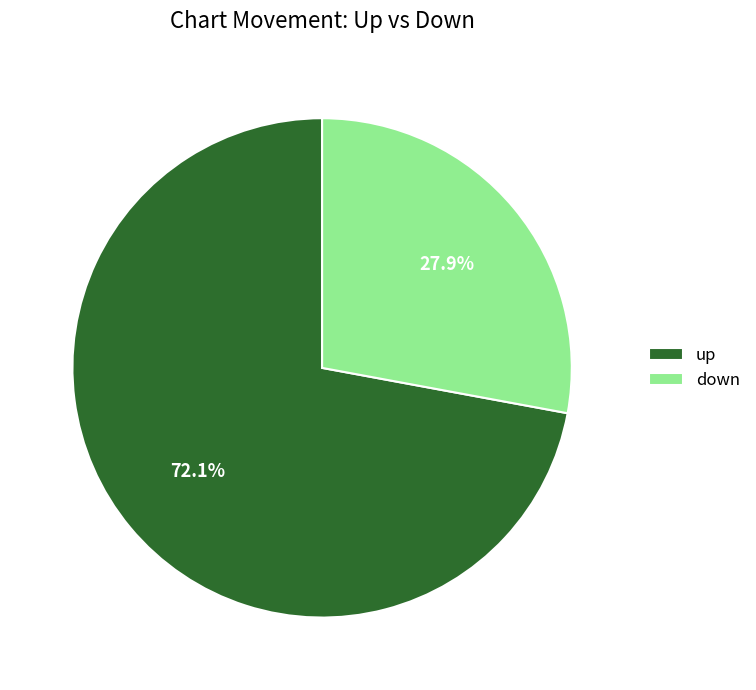

What percentage is the up slice, to the nearest percent?

72%